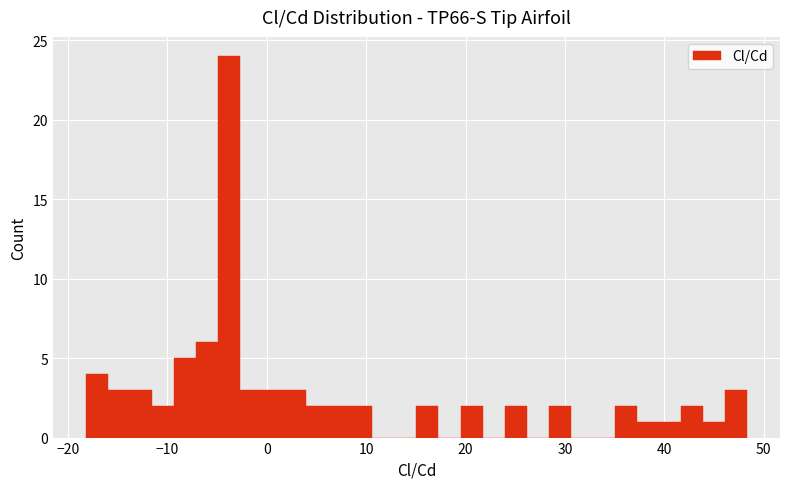

Around what value on the x-axis is the tallest bar? Give the approximate position of its centre, as read against the axis.

-4